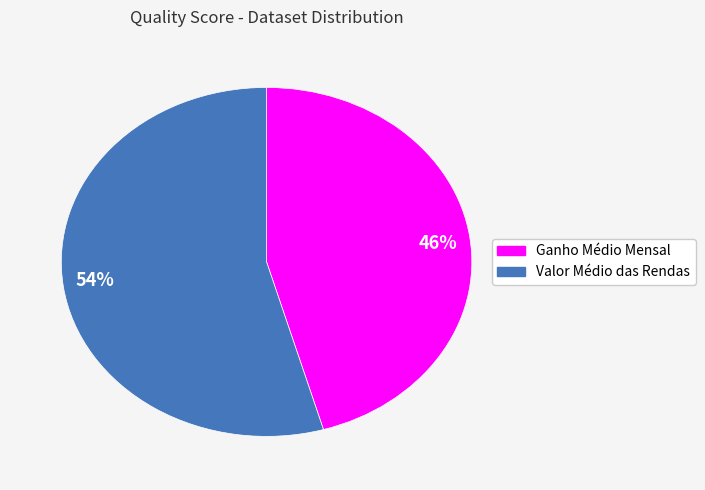

Combined, do 46% and 54% account for over 50%?

Yes